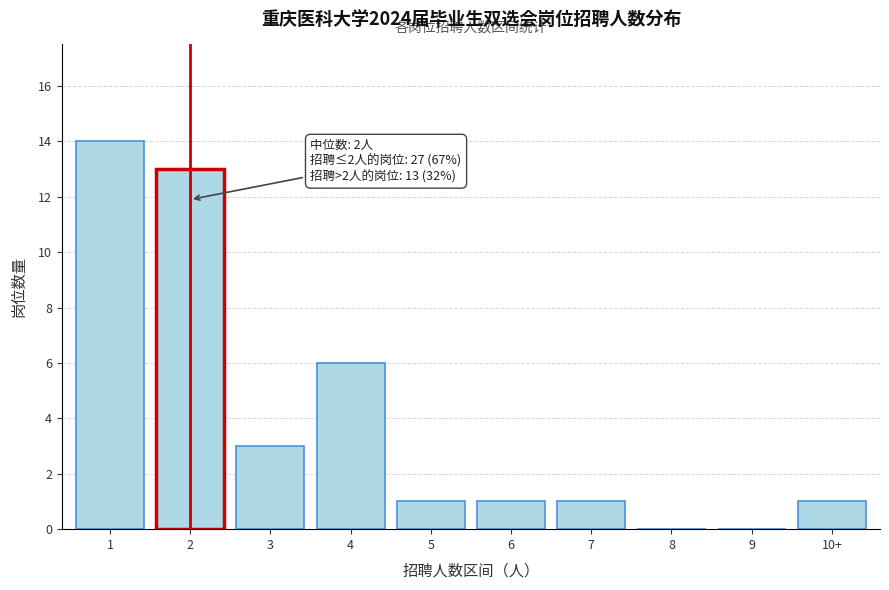

Reading left to right, extract all data points from this chart.

1=14	2=13	3=3	4=6	5=1	6=1	7=1	8=0	9=0	10+=1